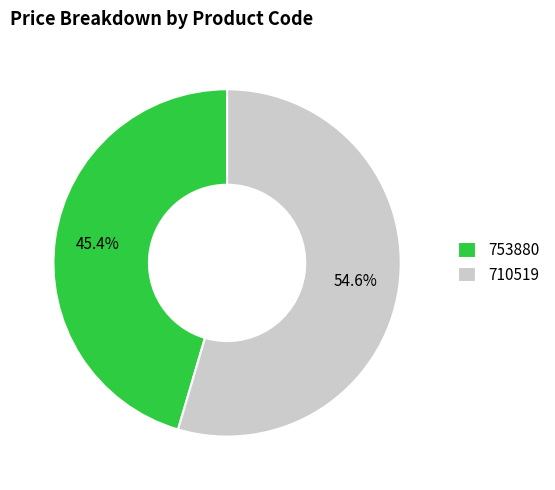

Count the number of slices in the pie.

2